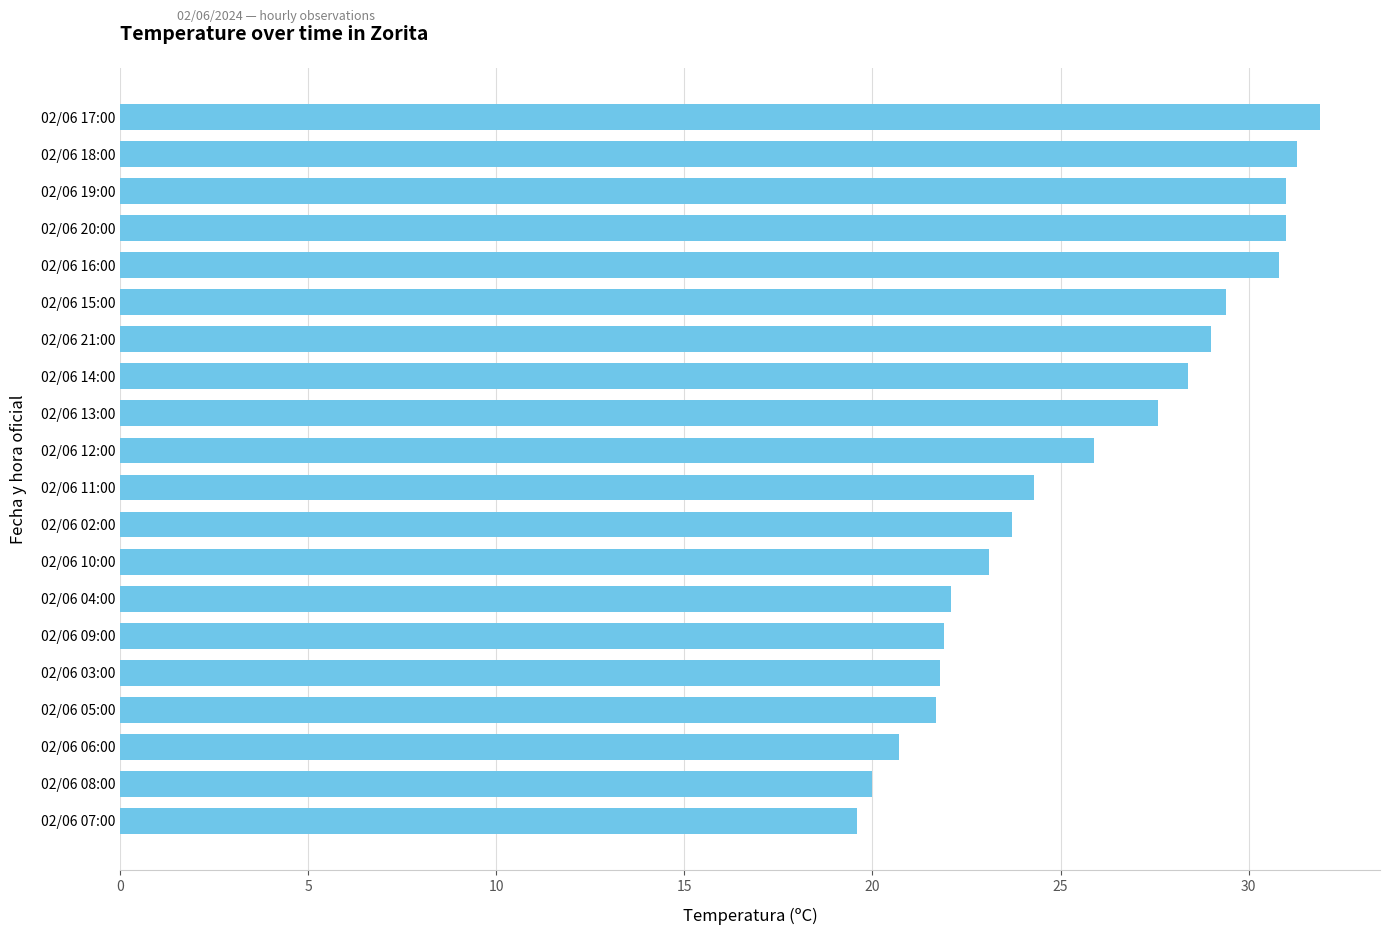

The value at 02/06 13:00 is 27.6. True or false?

True